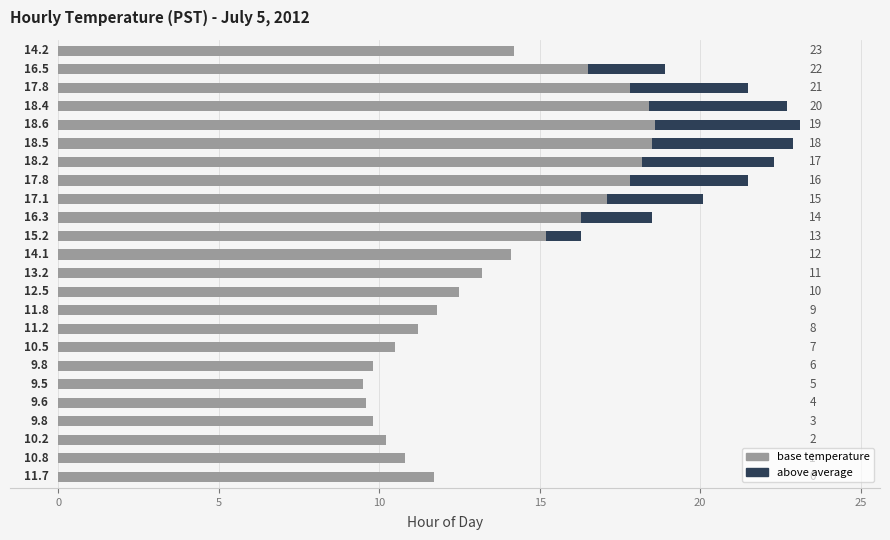

Which series has the largest total across all categories?

base temperature